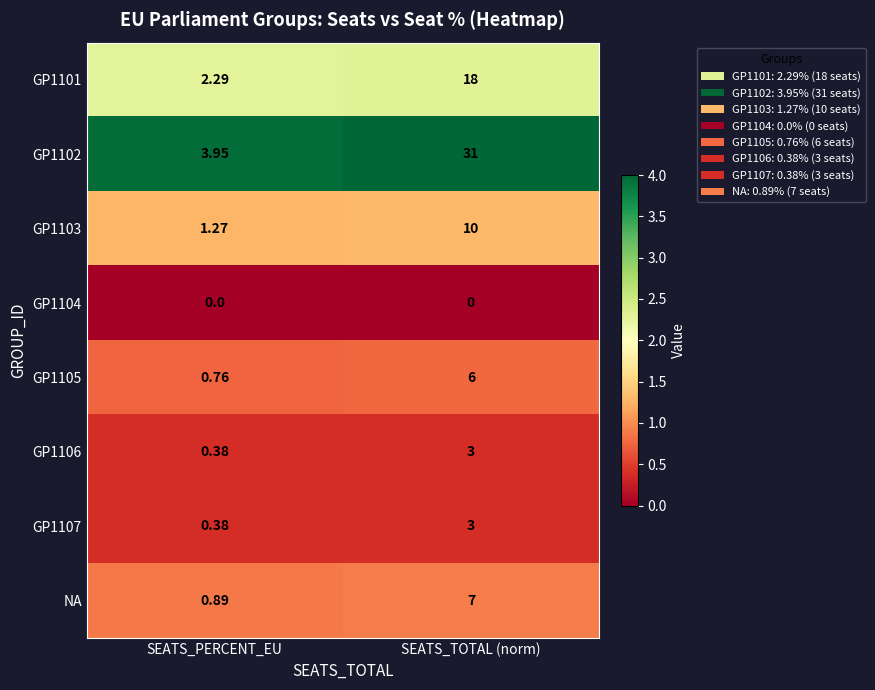

At which category is the sum across all series the highest?

SEATS_TOTAL (norm)